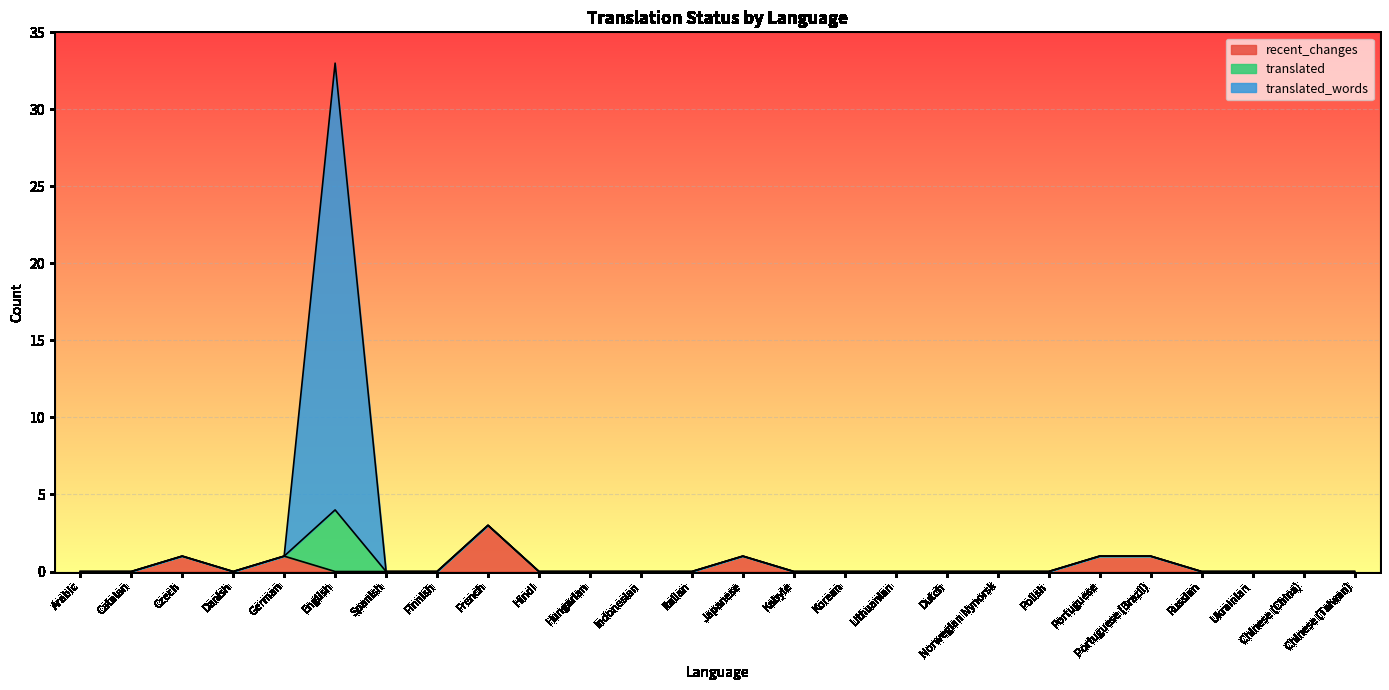

At which category is the sum across all series the highest?

English